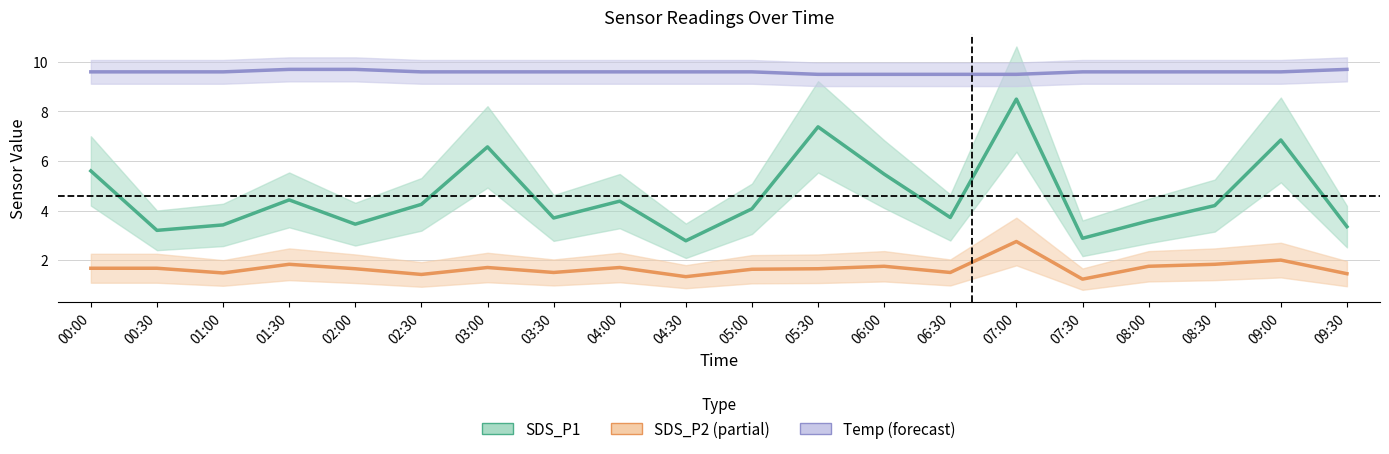

List the labels in order of SDS_P2 value, largest first.

07:00, 09:00, 01:30, 08:30, 06:00, 08:00, 03:00, 04:00, 00:00, 00:30, 02:00, 05:30, 05:00, 03:30, 06:30, 01:00, 09:30, 02:30, 04:30, 07:30